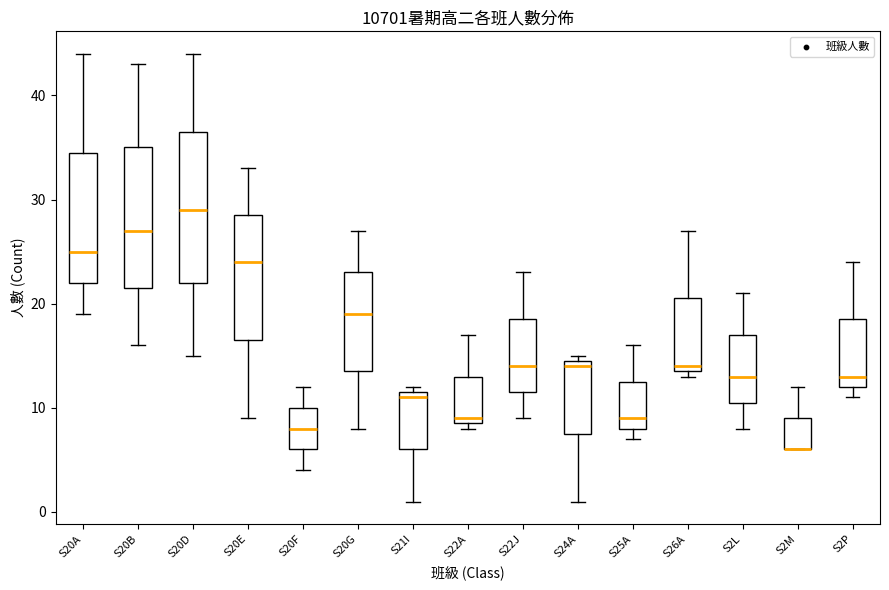

Which box is the tallest, from its lower edge to its upper edge?

S20D